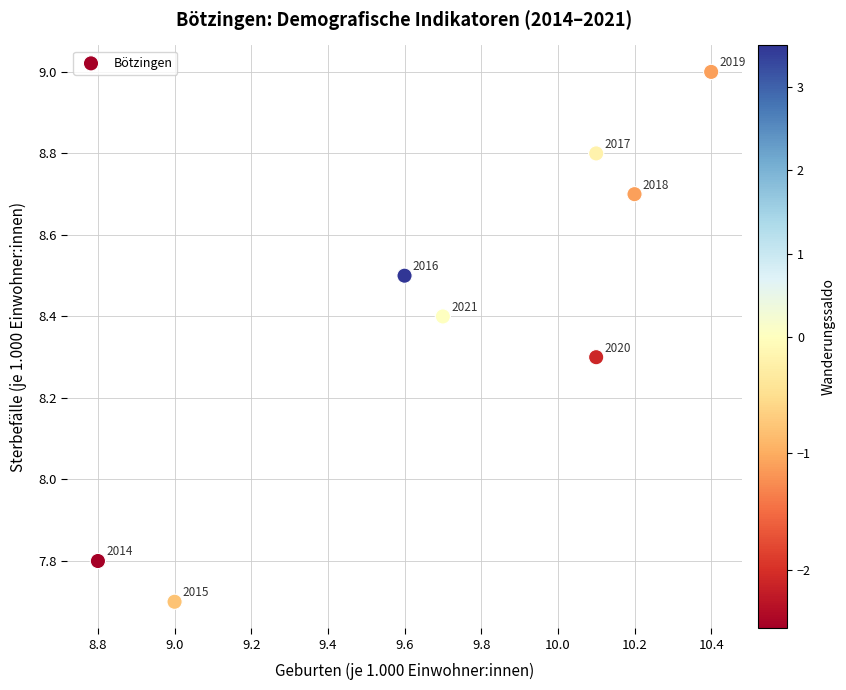

What Y value in the scatter plot is closest to 8?

7.8